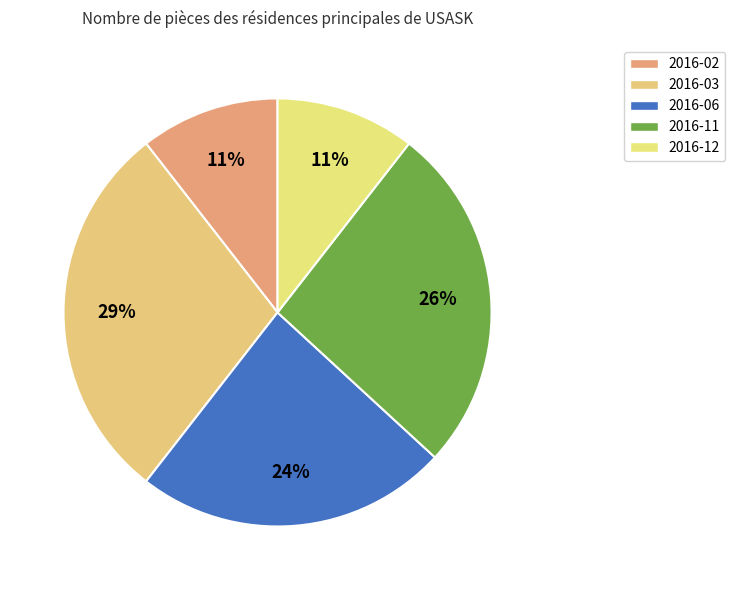

What percentage is the 2016-03 slice, to the nearest percent?

29%